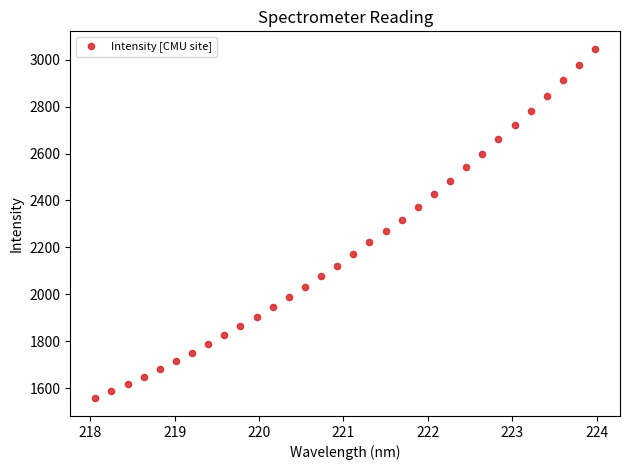

What is the range of X values (max minus min)?

5.9